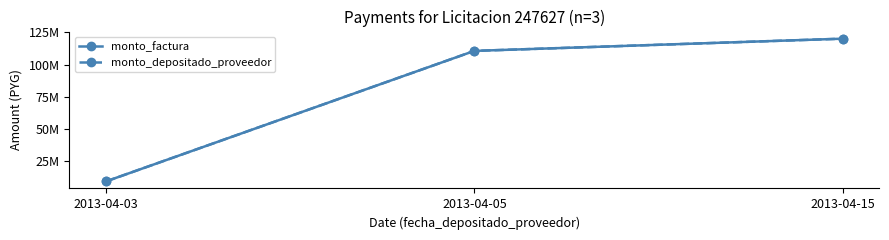

Is this an area chart (filled region under the line)?

No